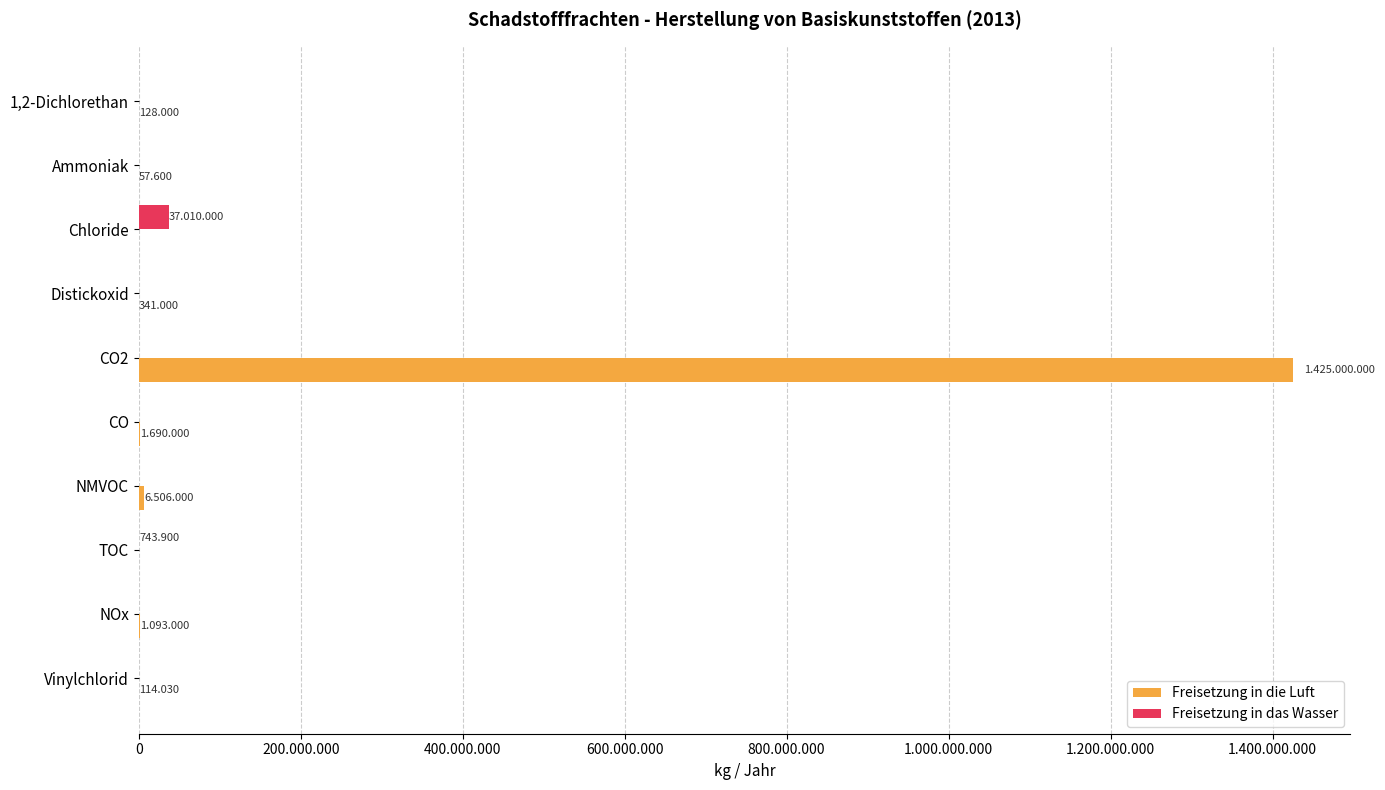

Reading left to right, list all the values displayed in this chart.

Freisetzung in die Luft: 128000	57600	0	341000	1425000000	1690000	6506000	0	1093000	114030
Freisetzung in das Wasser: 0	0	37010000	0	0	0	0	743900	0	0